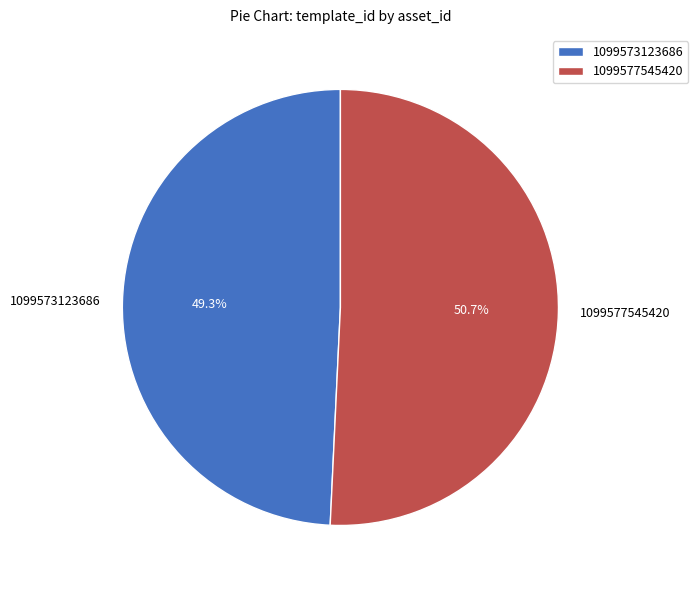

True or false: 1099577545420 accounts for 51% of the total.

True